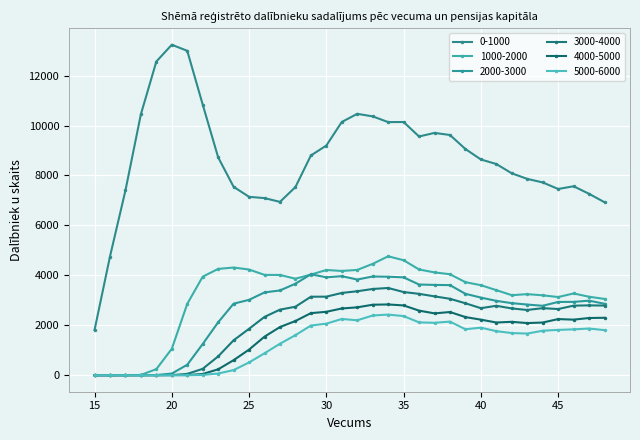

What is the average value of the 3000-4000 series?

2120